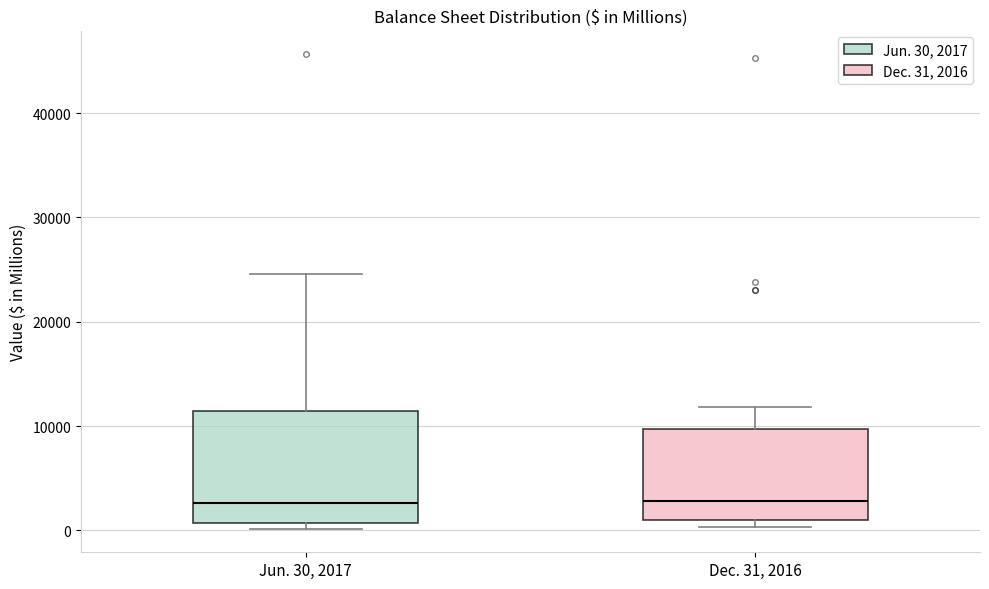

Comparing the boxes themselves (not the whiskers), which one is the tallest?

Jun. 30, 2017